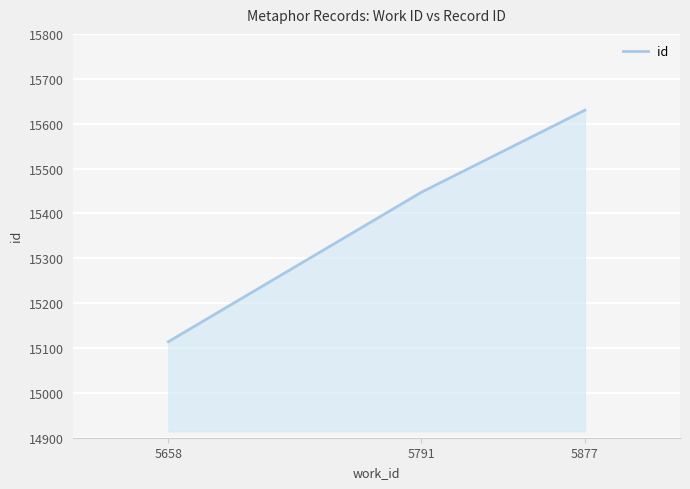

What is the change in value from 5791 to 5877?

+183